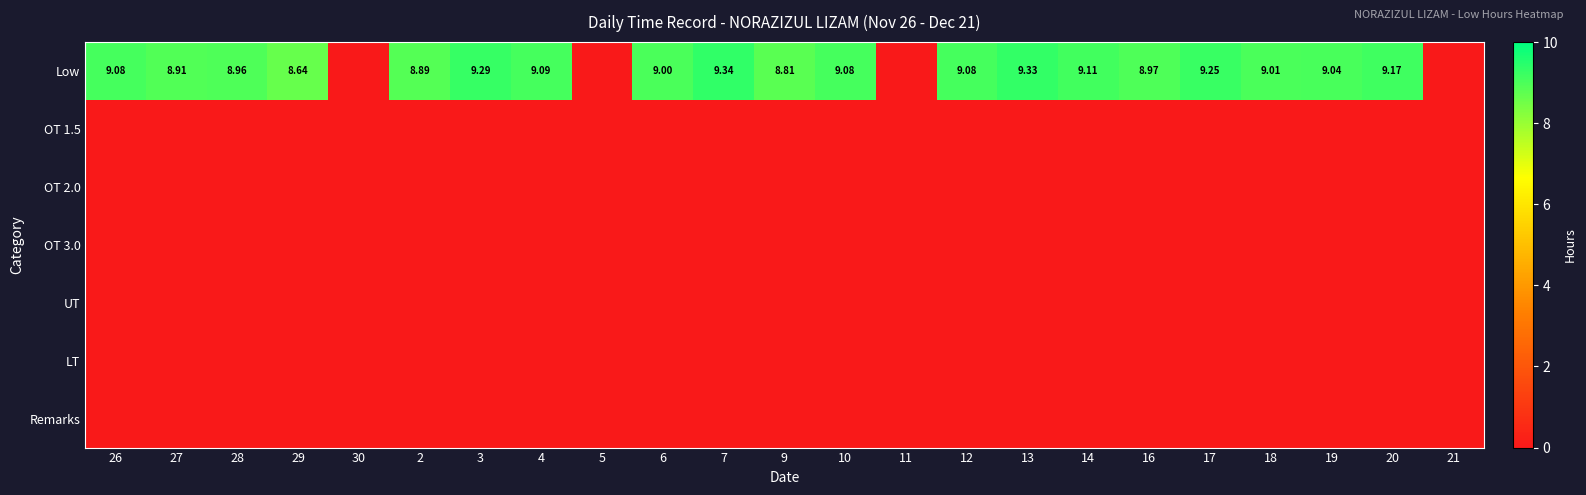

Rank the series at 19 from lowest to highest value.

OT 1.5, OT 2.0, OT 3.0, UT, LT, Remarks, Low